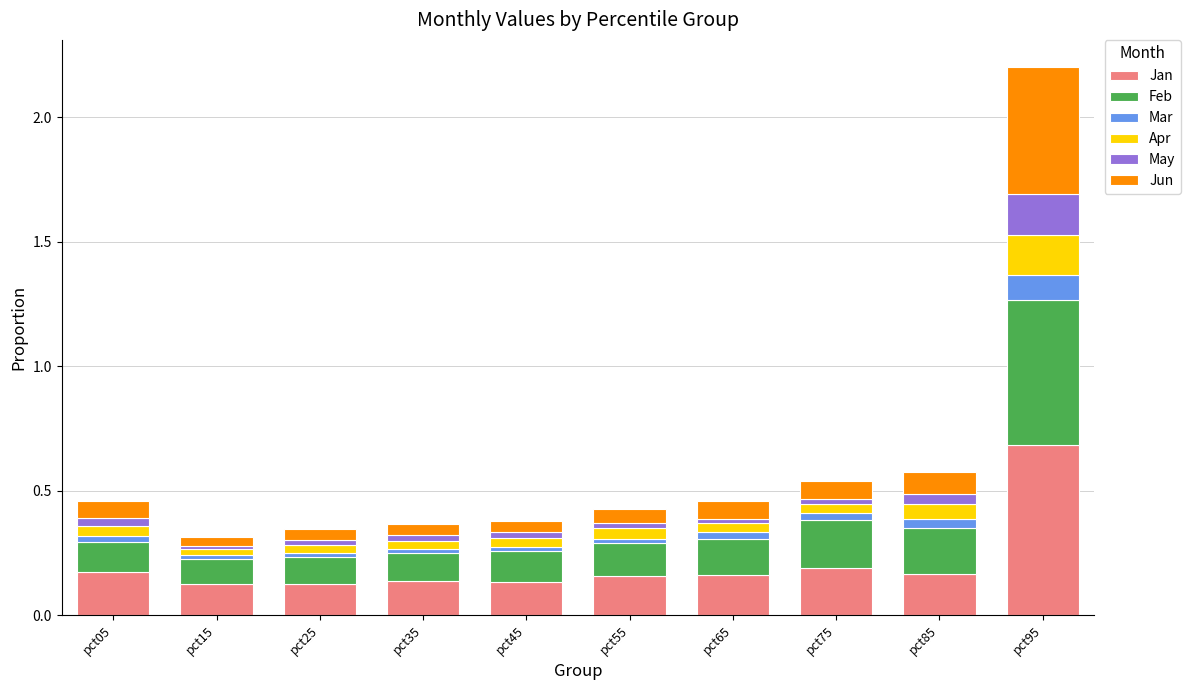

What is the highest value of the Jan series?

0.7